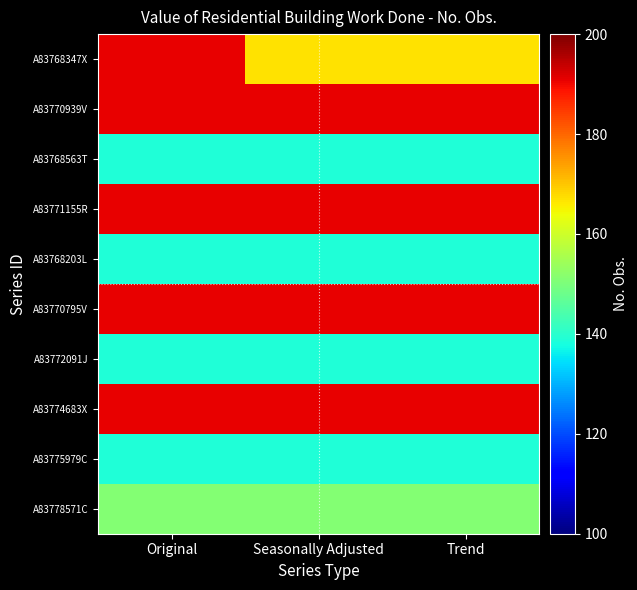

What is the spread (max minus min) of values at Seasonally Adjusted?

52